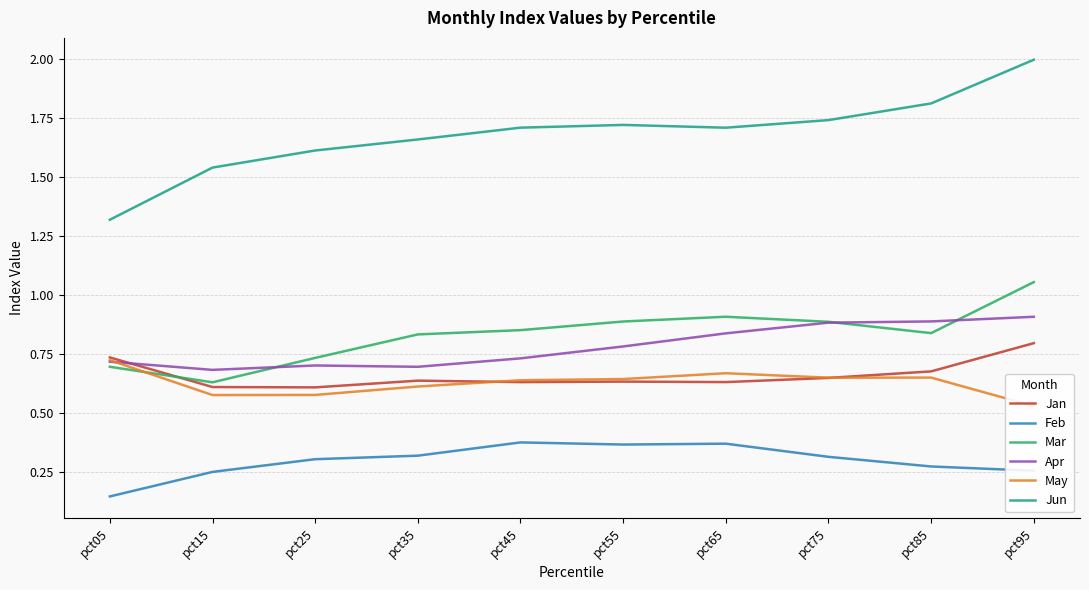

Is the value of Jun at pct45 greater than the value of Mar at pct35?

Yes